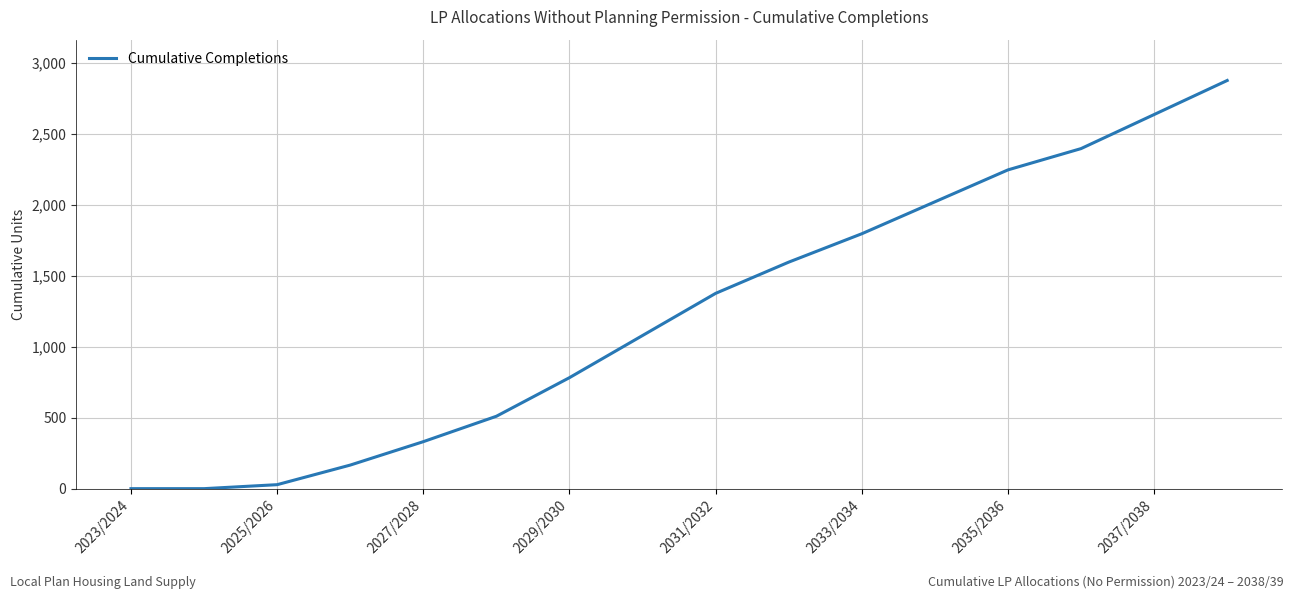

How many values are below 1376?

8